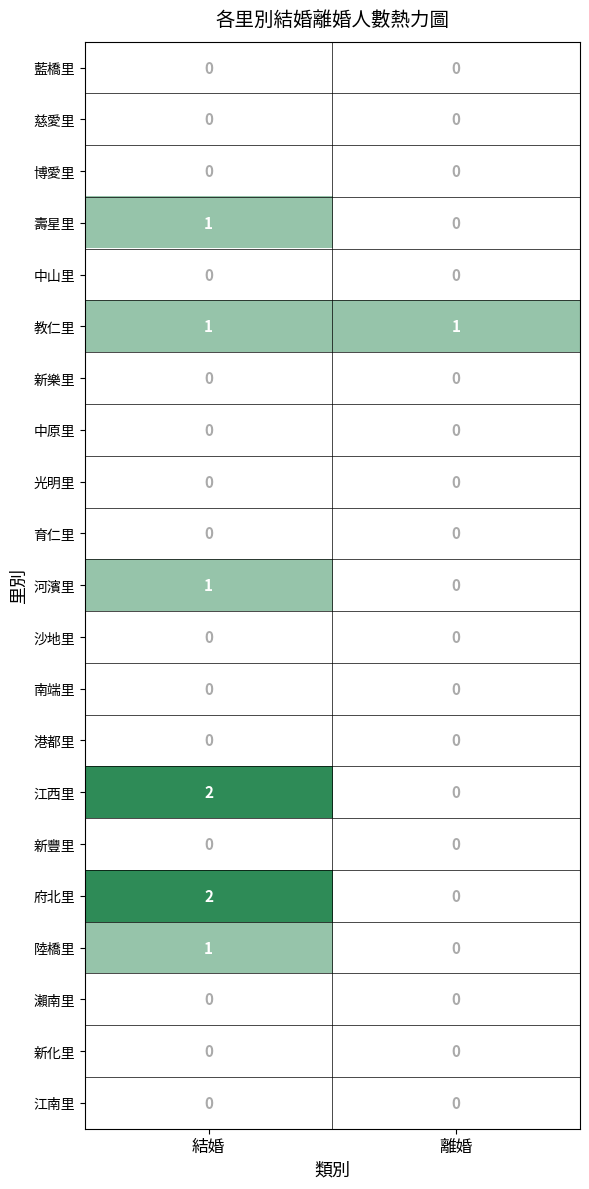

Rank the categories by 江西里 value from highest to lowest.

結婚, 離婚